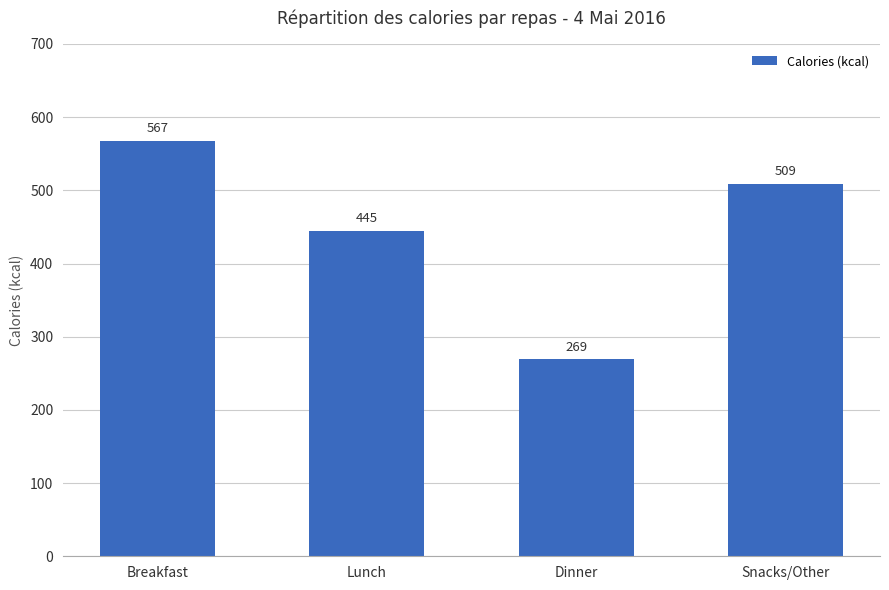

What is the difference between the values at Snacks/Other and Breakfast?

58